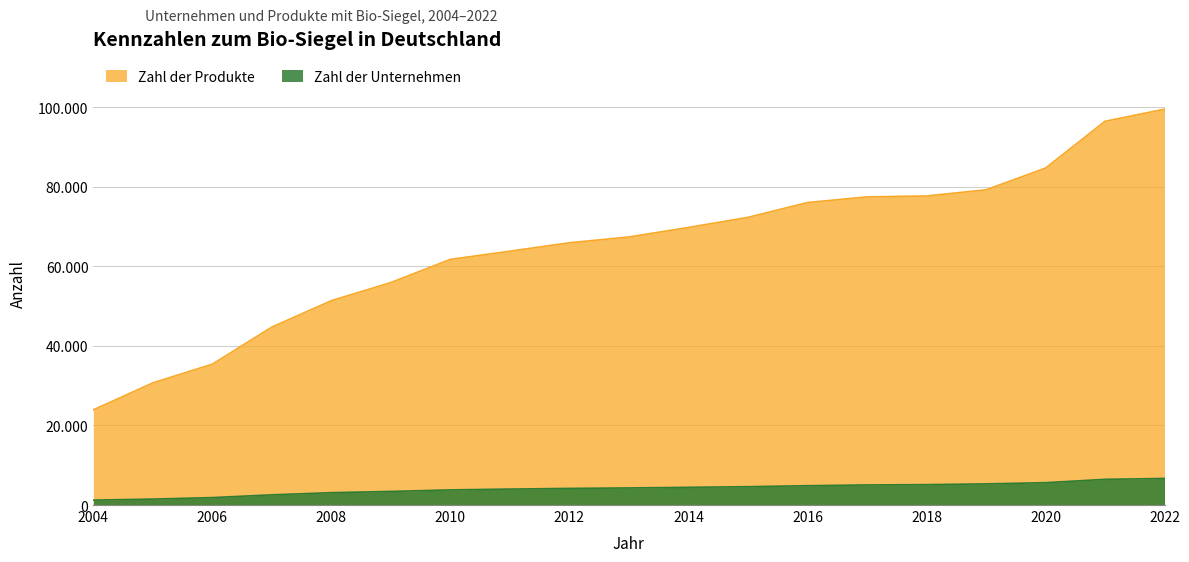

True or false: Zahl der Produkte and Zahl der Unternehmen intersect in this chart.

False